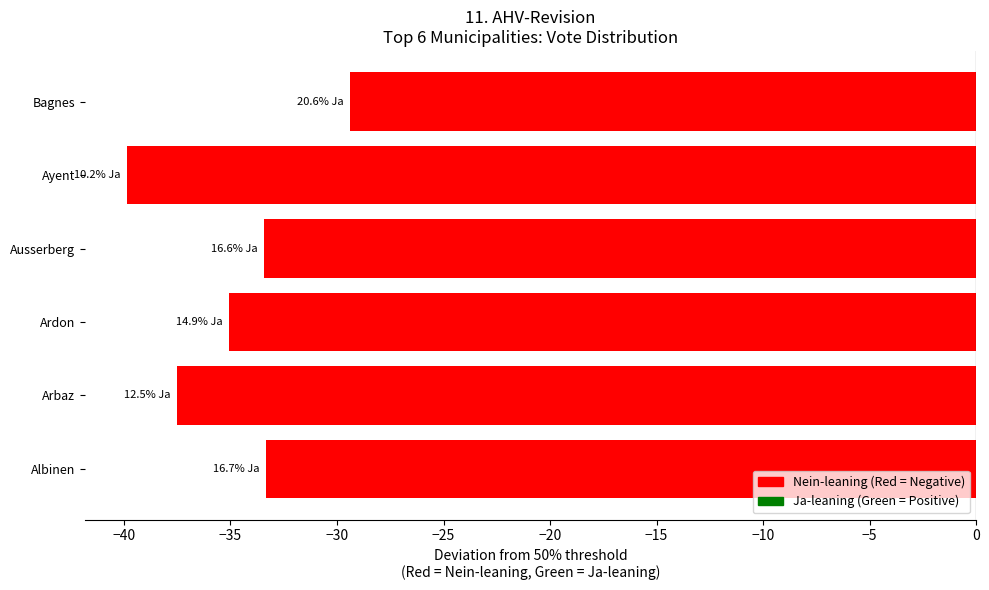

What is the difference between the second highest and minimum values?

6.5